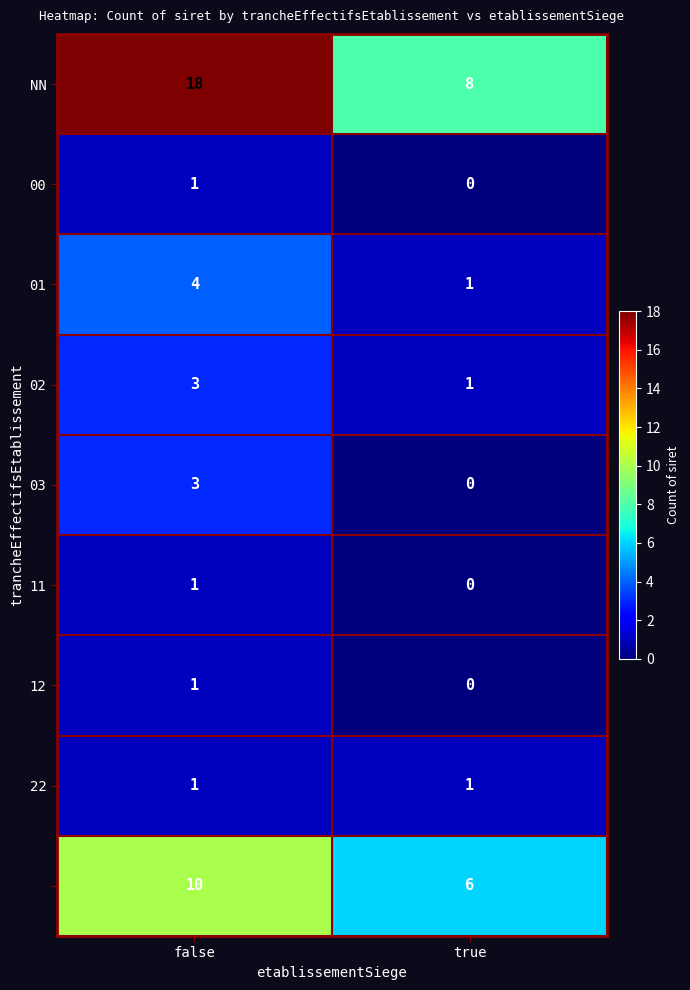

At which category is the sum across all series the highest?

false